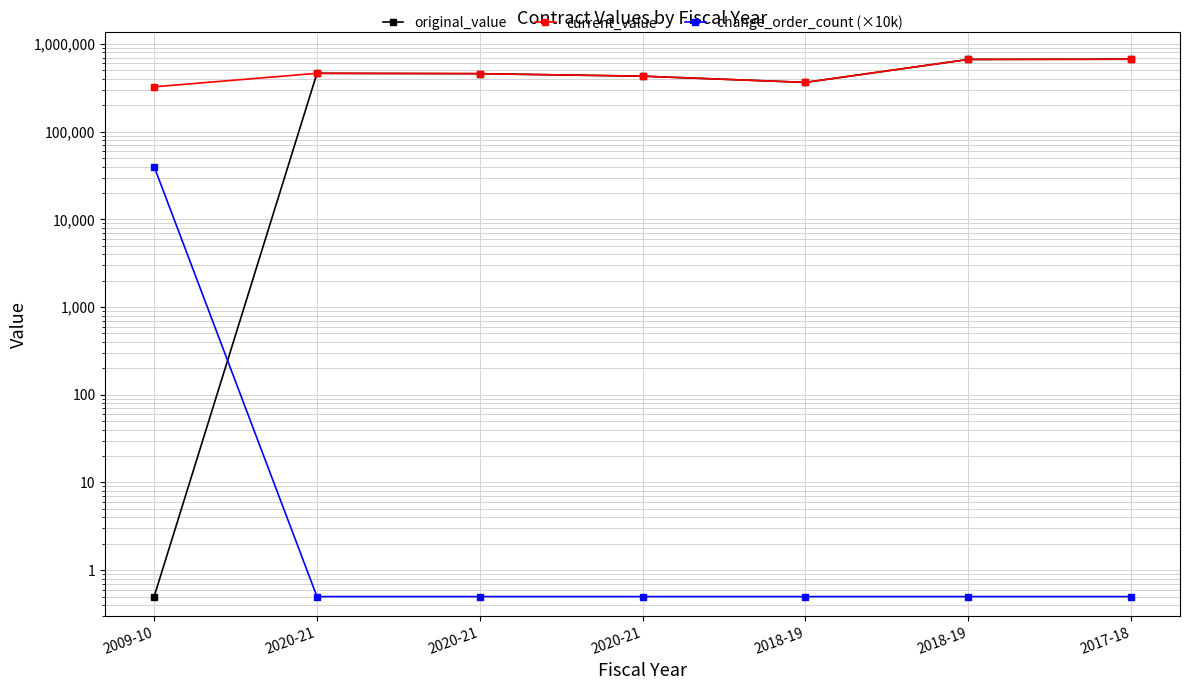

Does the chart have visible grid lines?

Yes